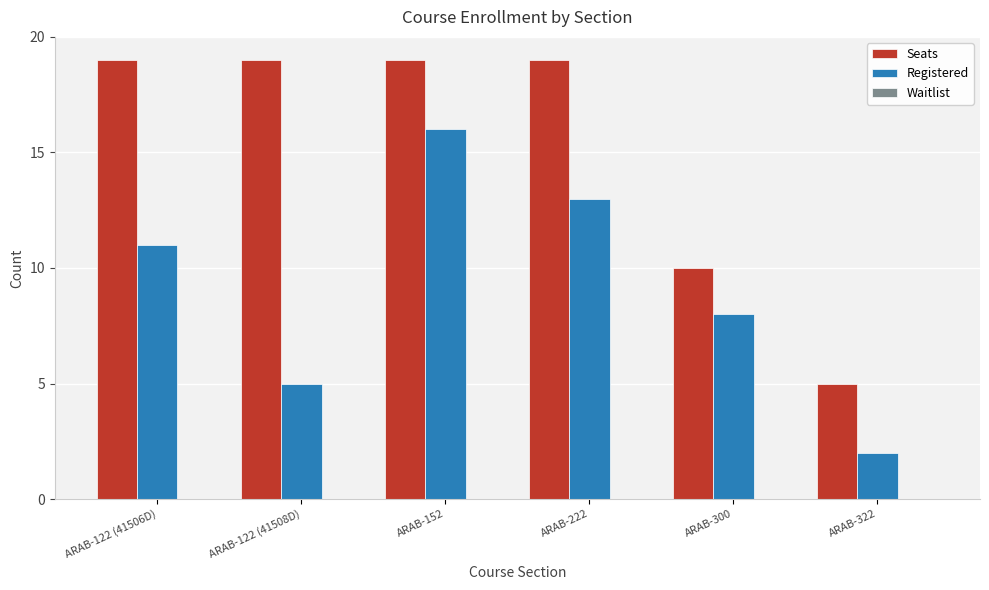

List the series in order of their peak value, highest first.

Seats, Registered